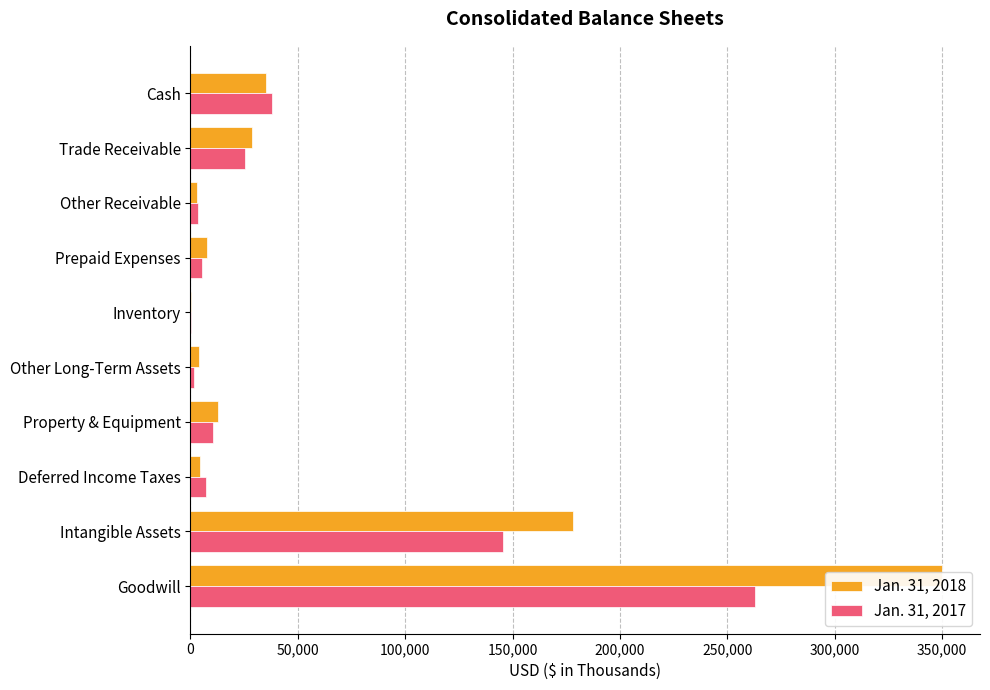

Are the bars horizontal?

Yes